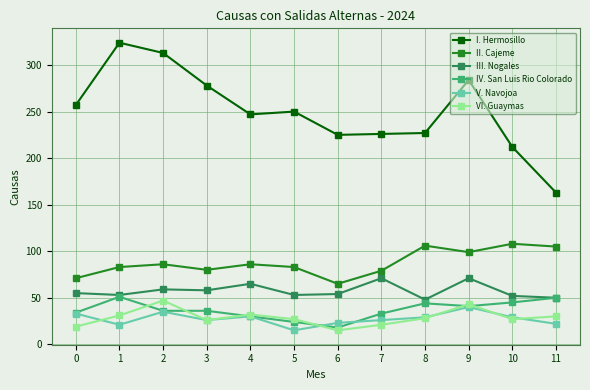

True or false: VI. Guaymas and I. Hermosillo cross at least once.

False